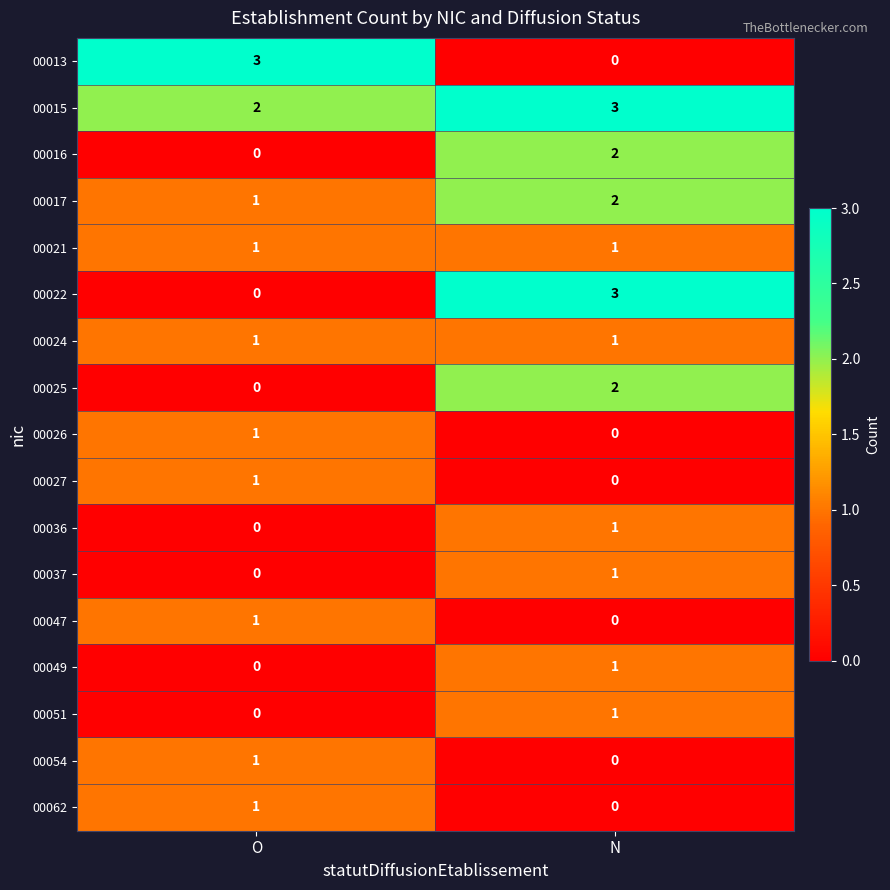

List the labels in order of 00026 value, largest first.

O, N